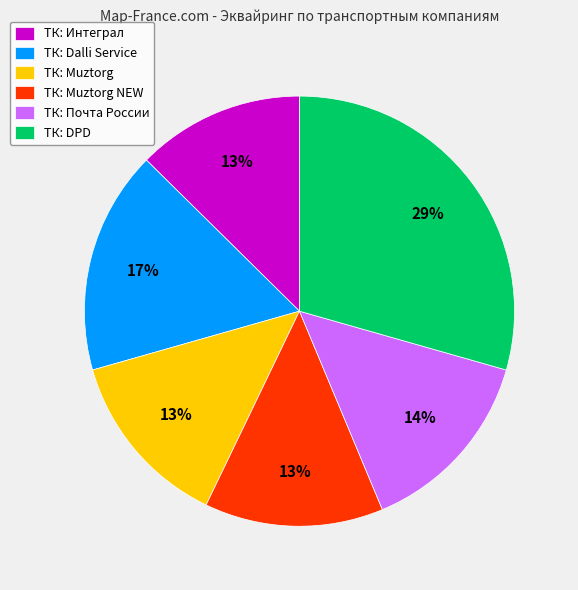

To the nearest percent, what is the average slice percentage?

17%